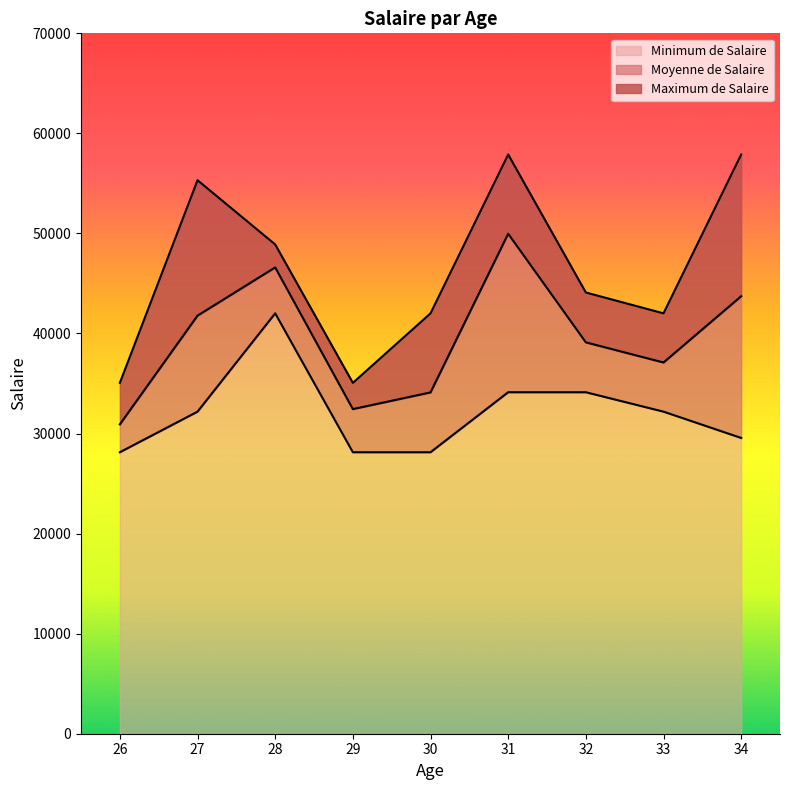

Read the Minimum de Salaire value at 29.

28132.0